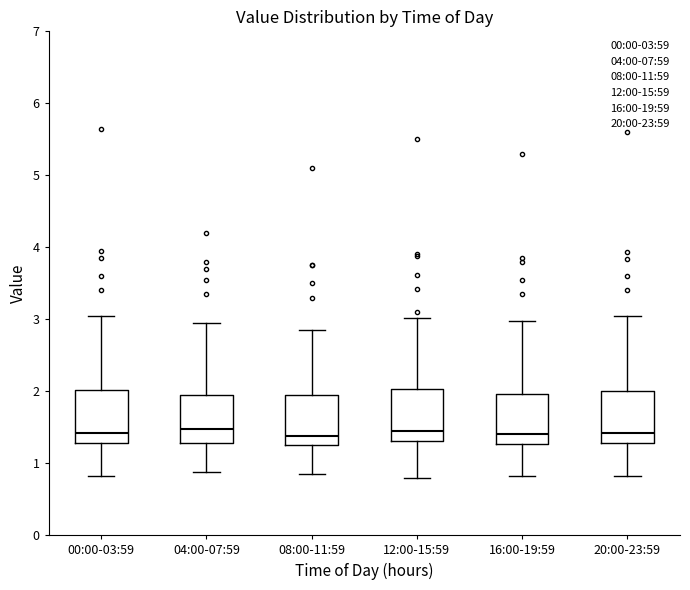

Reading left to right, read every box against the y-axis: the position of its median line, the range the box covers, and the ends of its whiskers. The values are not printed on the chart, so give them approximately, as read against the axis.

00:00-03:59: median 1.4, box 1.3 to 2.0, whiskers 0.8 to 3.1
04:00-07:59: median 1.5, box 1.3 to 2.0, whiskers 0.9 to 3.0
08:00-11:59: median 1.4, box 1.3 to 1.9, whiskers 0.9 to 2.9
12:00-15:59: median 1.5, box 1.3 to 2.0, whiskers 0.8 to 3.0
16:00-19:59: median 1.4, box 1.3 to 2.0, whiskers 0.8 to 3.0
20:00-23:59: median 1.4, box 1.3 to 2.0, whiskers 0.8 to 3.0